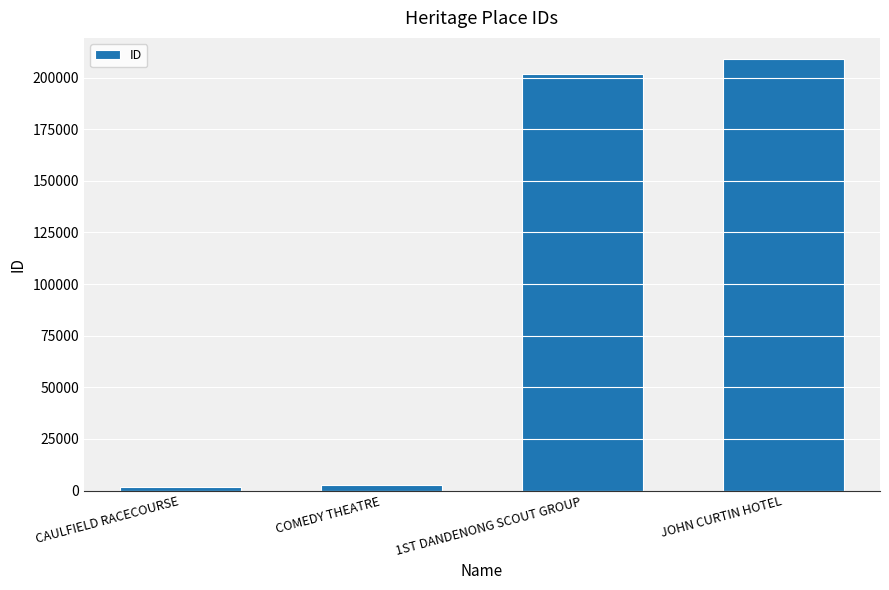

What position from the right is COMEDY THEATRE?

3